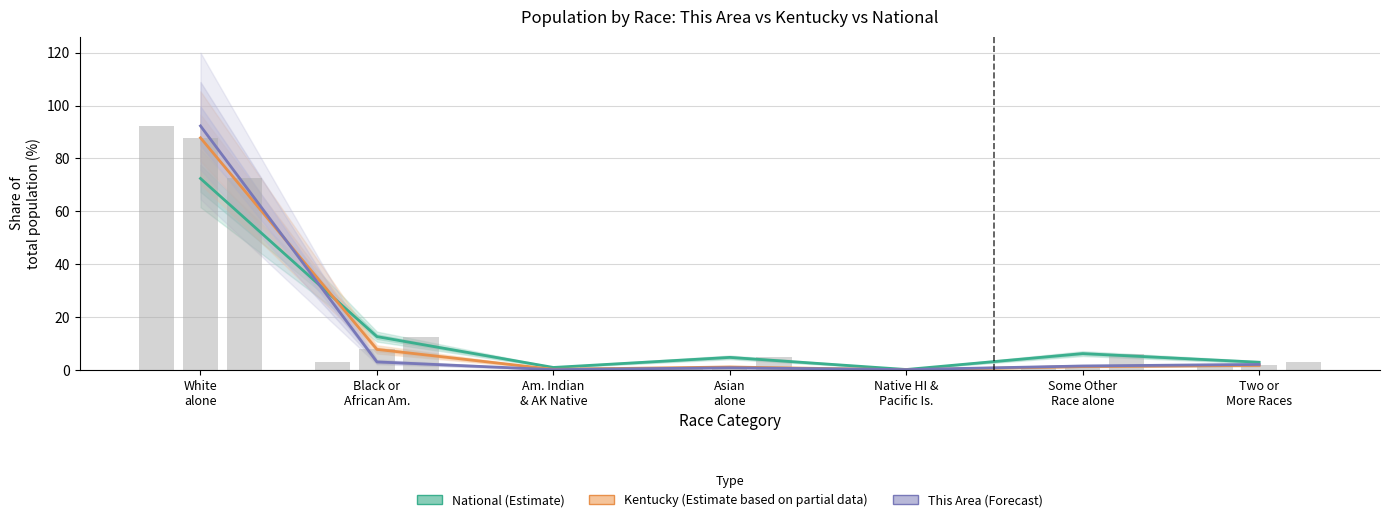

List the series in order of their peak value, highest first.

This Area (Forecast), Kentucky (Estimate based on partial data), National (Estimate)